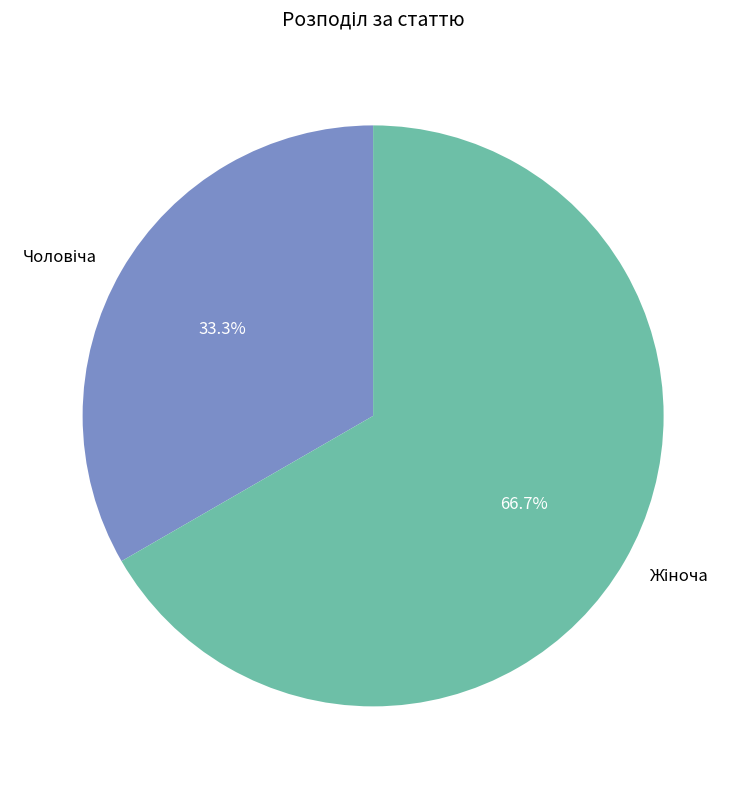

Does any single category account for the majority?

Yes